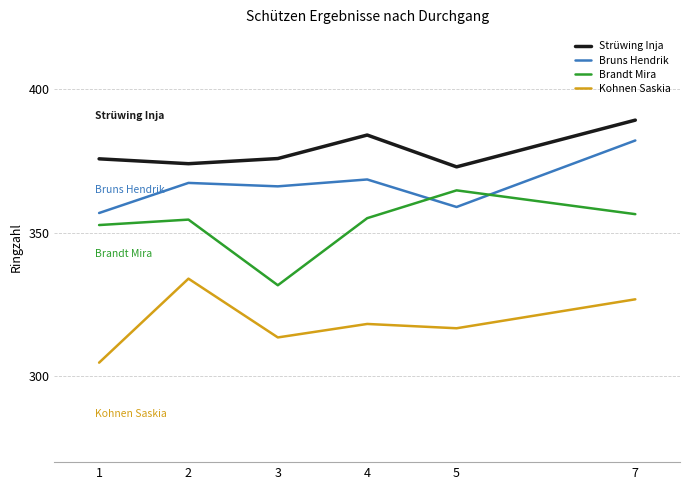

How many lines are shown in the chart?

4